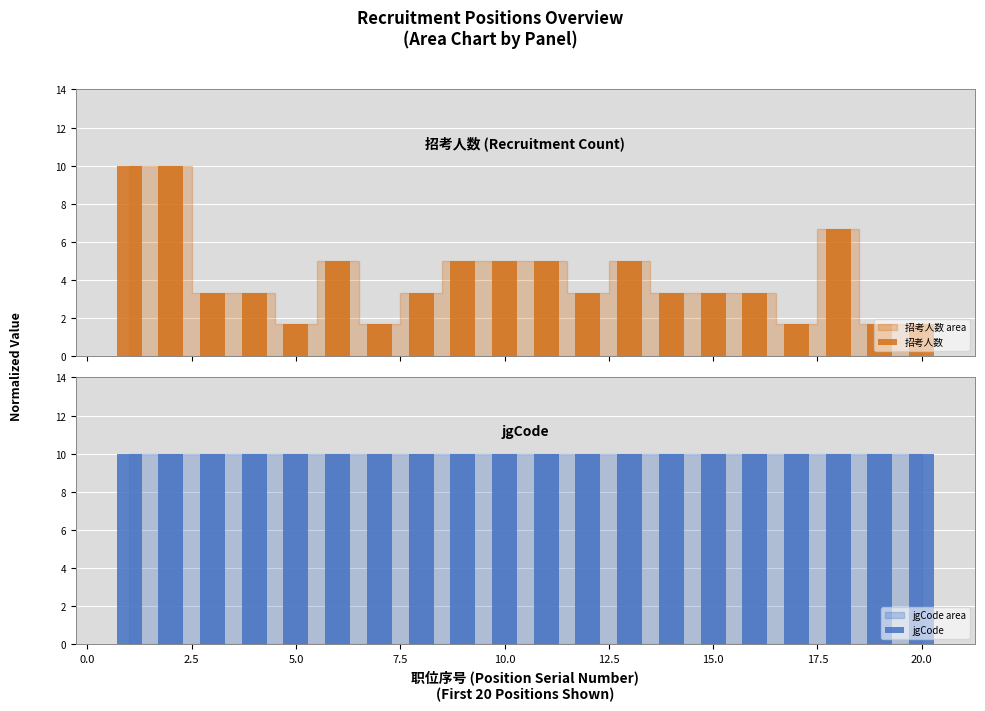

What is the highest value of the 招考人数 series?

10.0